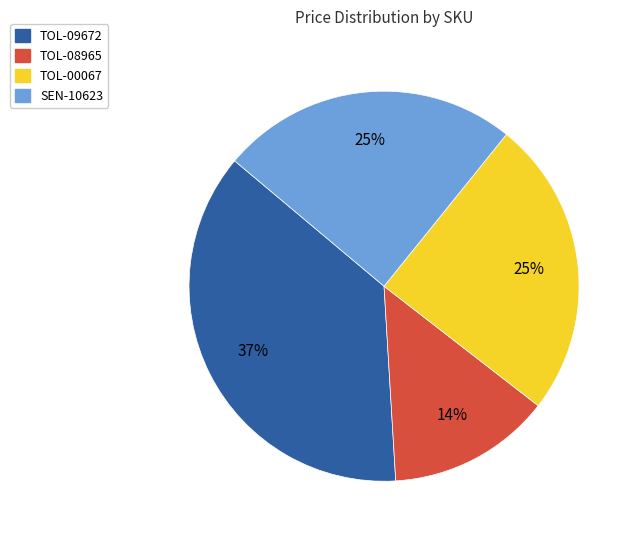

What is the ratio of the value at TOL-00067 to the value at SEN-10623?

1.0